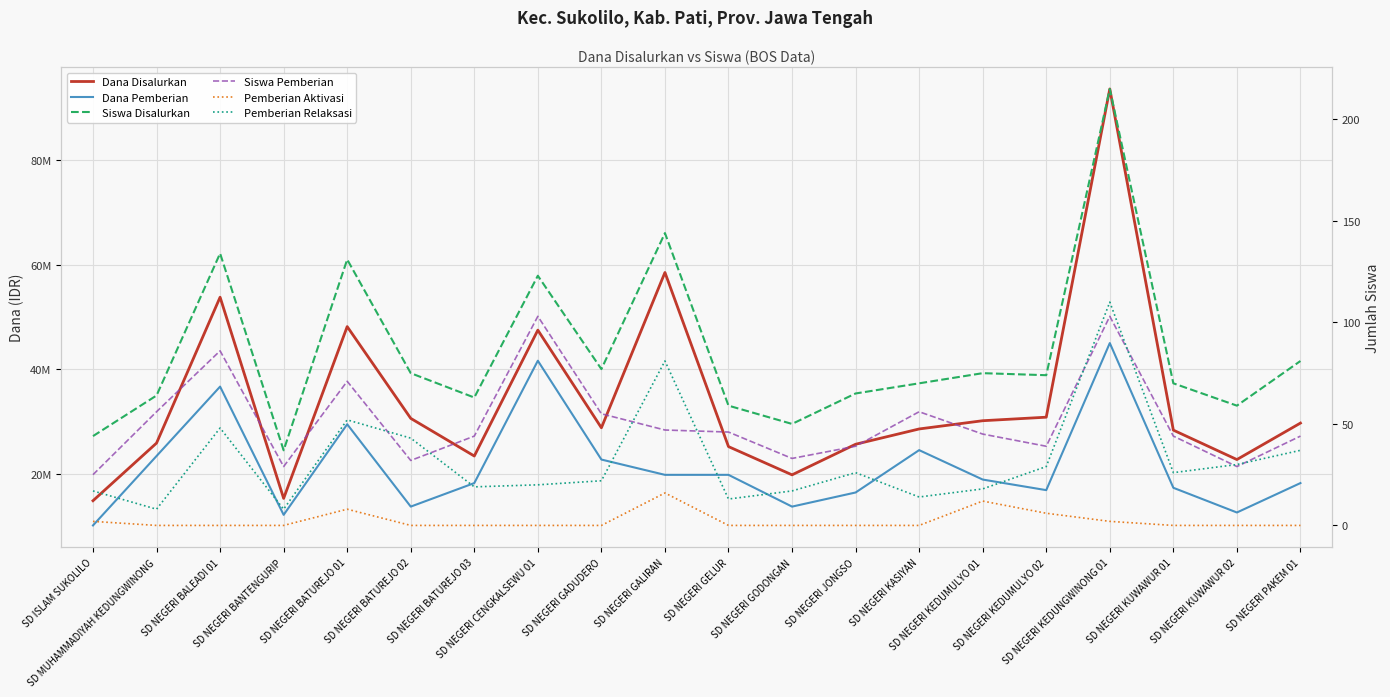

Reading left to right, extract all data points from this chart.

Dana Disalurkan: 14850000	25875000	53775000	15300000	48150000	30600000	23400000	47475000	28800000	58500000	25200000	19800000	25650000	28575000	30150000	30825000	93600000	28350000	22725000	29700000
Dana Pemberian: 10125000	23400000	36675000	12150000	29475000	13725000	18225000	41625000	22725000	19800000	19800000	13725000	16425000	24525000	18900000	16875000	45000000	17325000	12600000	18225000
Siswa Disalurkan: 44	64	134	37	131	75	63	123	77	144	59	50	65	70	75	74	215	70	59	81
Siswa Pemberian: 25	56	86	29	71	32	44	103	55	47	46	33	39	56	45	39	103	44	29	44
Pemberian Aktivasi: 2	0	0	0	8	0	0	0	0	16	0	0	0	0	12	6	2	0	0	0
Pemberian Relaksasi: 17	8	48	8	52	43	19	20	22	81	13	17	26	14	18	29	110	26	30	37